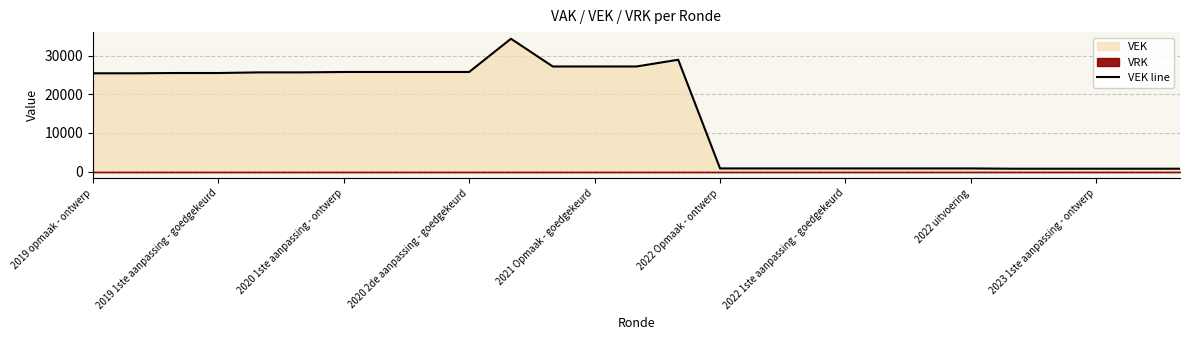

Where is the data nearest to the value 17555?

2019 opmaak - ontwerp